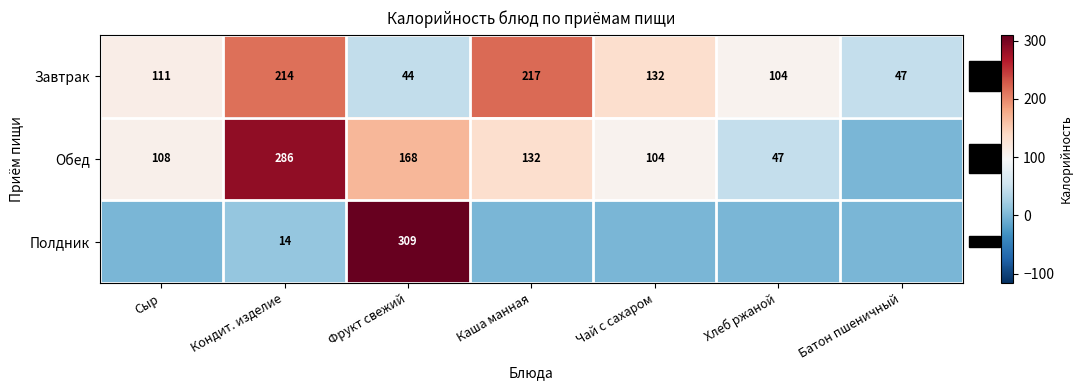

True or false: Завтрак has a value of 0.3 at Каша манная.

False